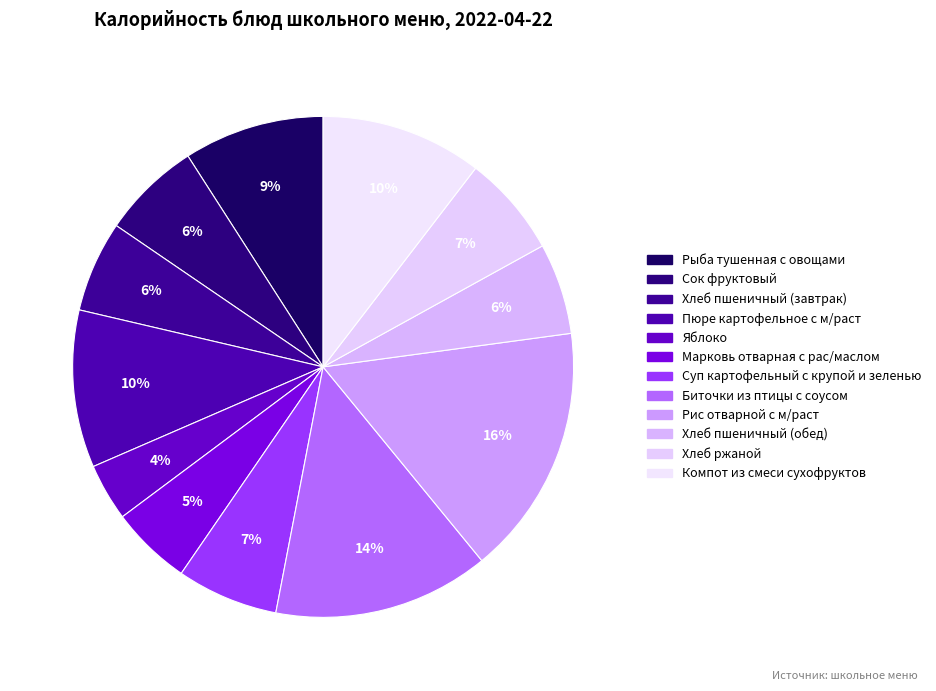

To the nearest percent, what percentage of the pie is Компот из смеси сухофруктов?

10%